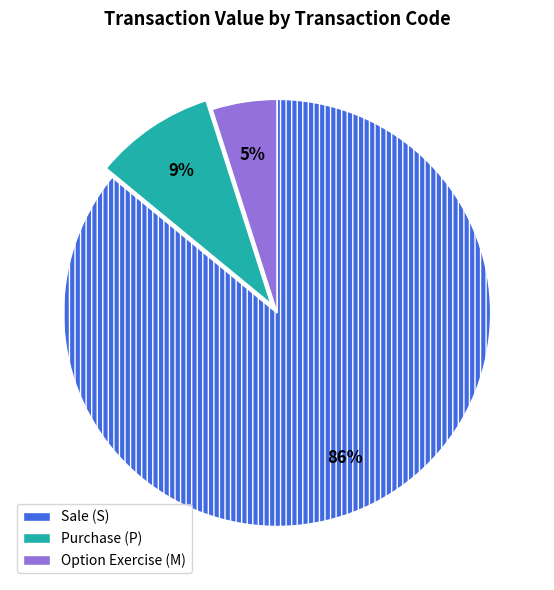

How many slices are in this pie chart?

3